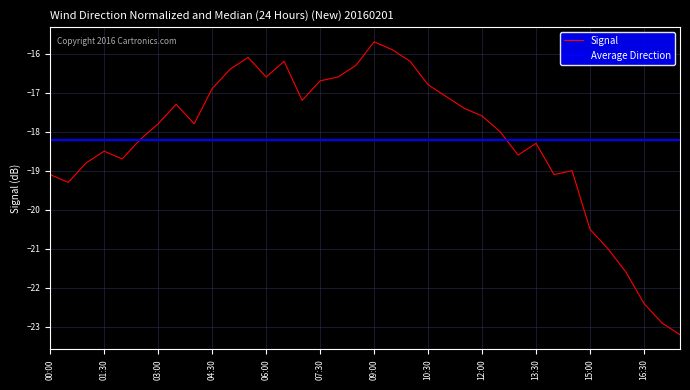

Reading right to left, what are all the values shown in this chart?

17:30=-23.2	17:00=-22.9	16:30=-22.4	16:00=-21.6	15:30=-21.0	15:00=-20.5	14:30=-19.0	14:00=-19.1	13:30=-18.3	13:00=-18.6	12:30=-18.0	12:00=-17.6	11:30=-17.4	11:00=-17.1	10:30=-16.8	10:00=-16.2	09:30=-15.9	09:00=-15.7	08:30=-16.3	08:00=-16.6	07:30=-16.7	07:00=-17.2	06:30=-16.2	06:00=-16.6	05:30=-16.1	05:00=-16.4	04:30=-16.9	04:00=-17.8	03:30=-17.3	03:00=-17.8	02:30=-18.2	02:00=-18.7	01:30=-18.5	01:00=-18.8	00:30=-19.3	00:00=-19.1